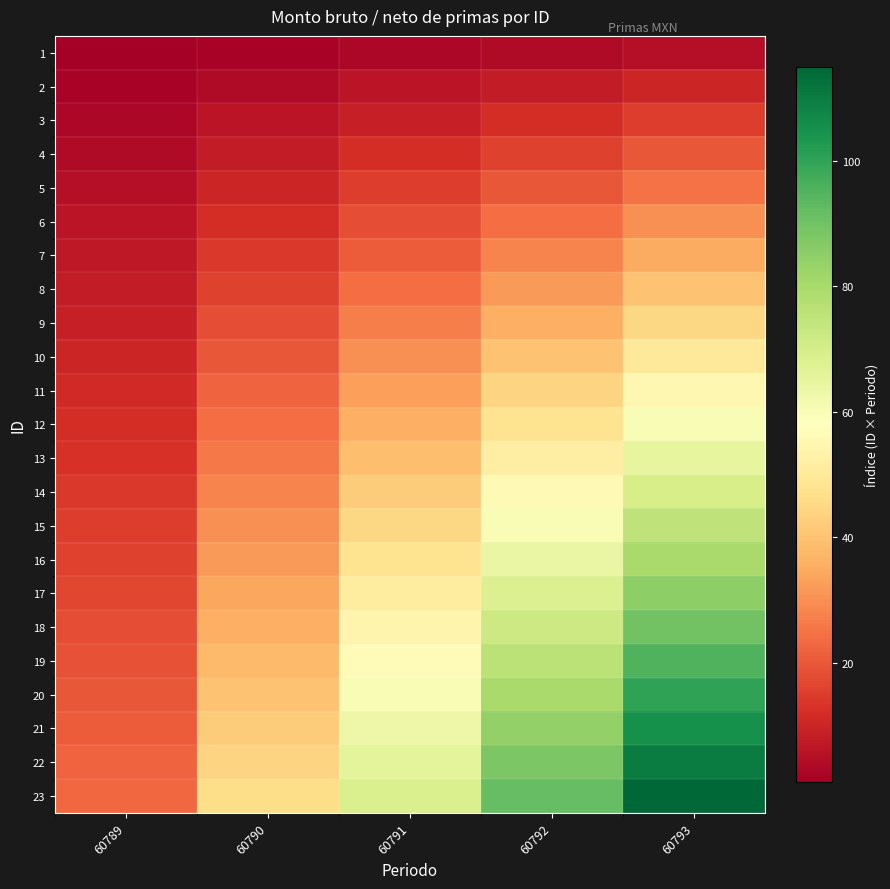

What is the total value across all series at 60789?

276